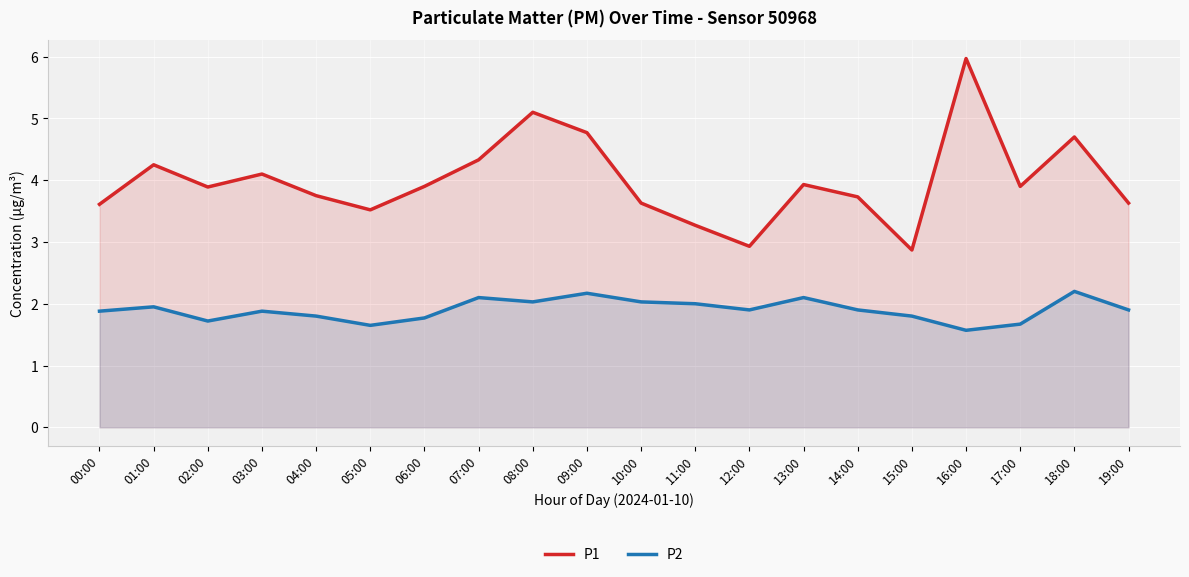

What is the value of the P2 point at the 18th from the left?

1.7